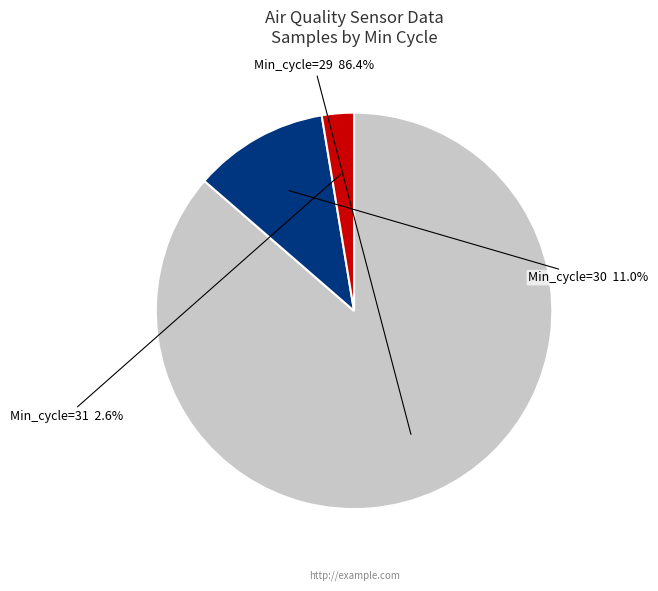

Does any single category account for the majority?

Yes